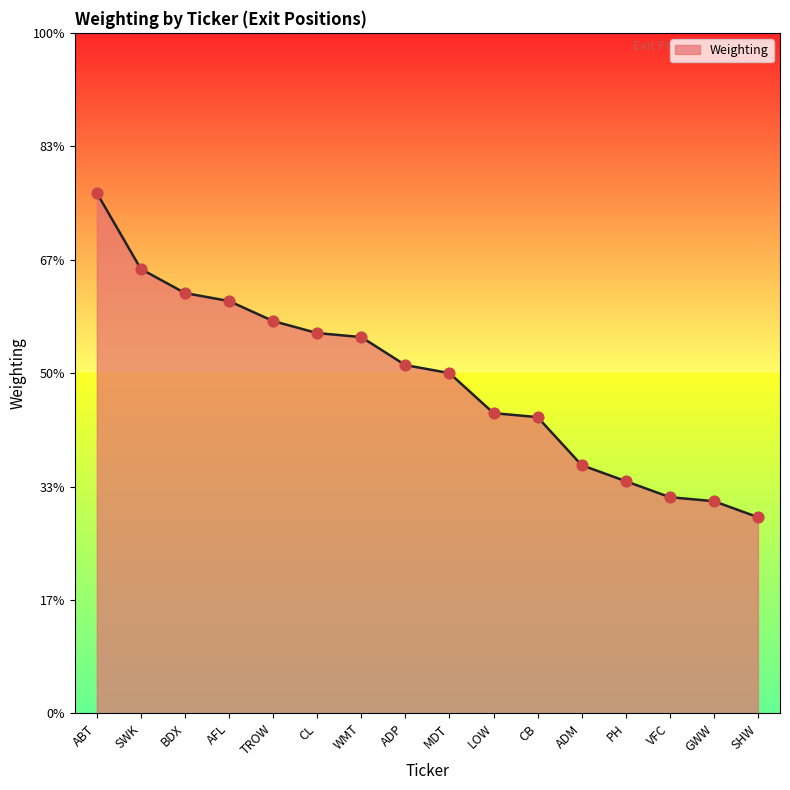

Which has a higher value, VFC or TROW?

TROW